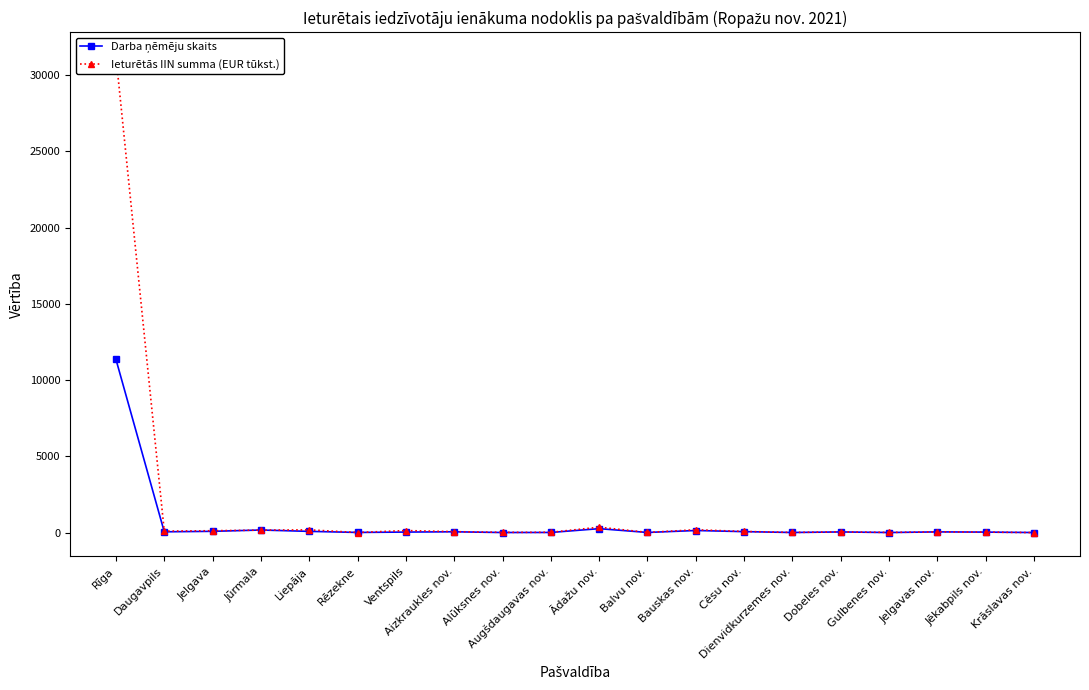

Is it true that Darba ņēmēju skaits equals 32.1 at Daugavpils?

False